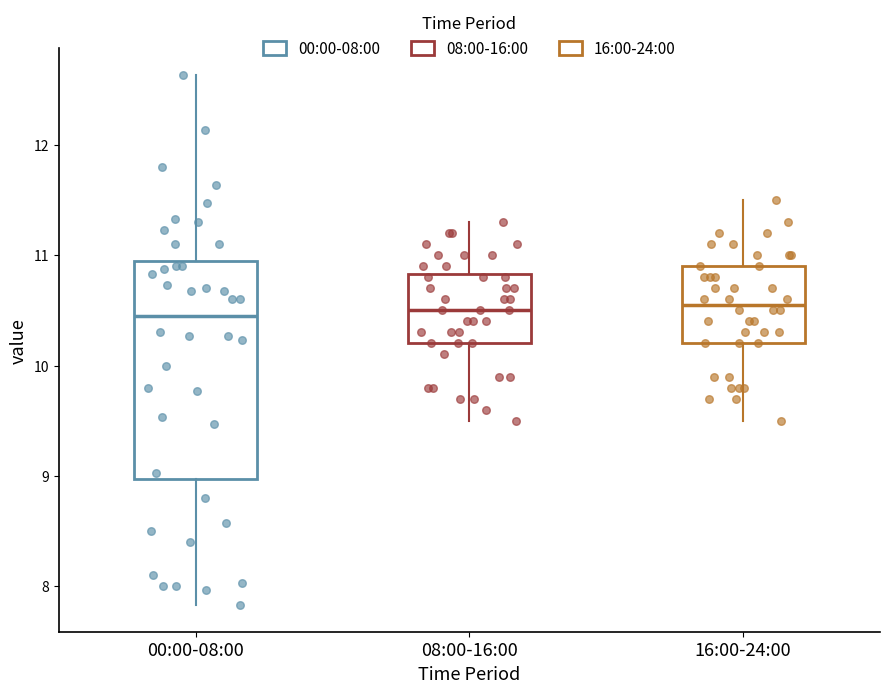

Where does the upper whisker of the box for 00:00-08:00 end on the y-axis? The values are not printed on the chart, so give them approximately, as read against the axis.

12.6